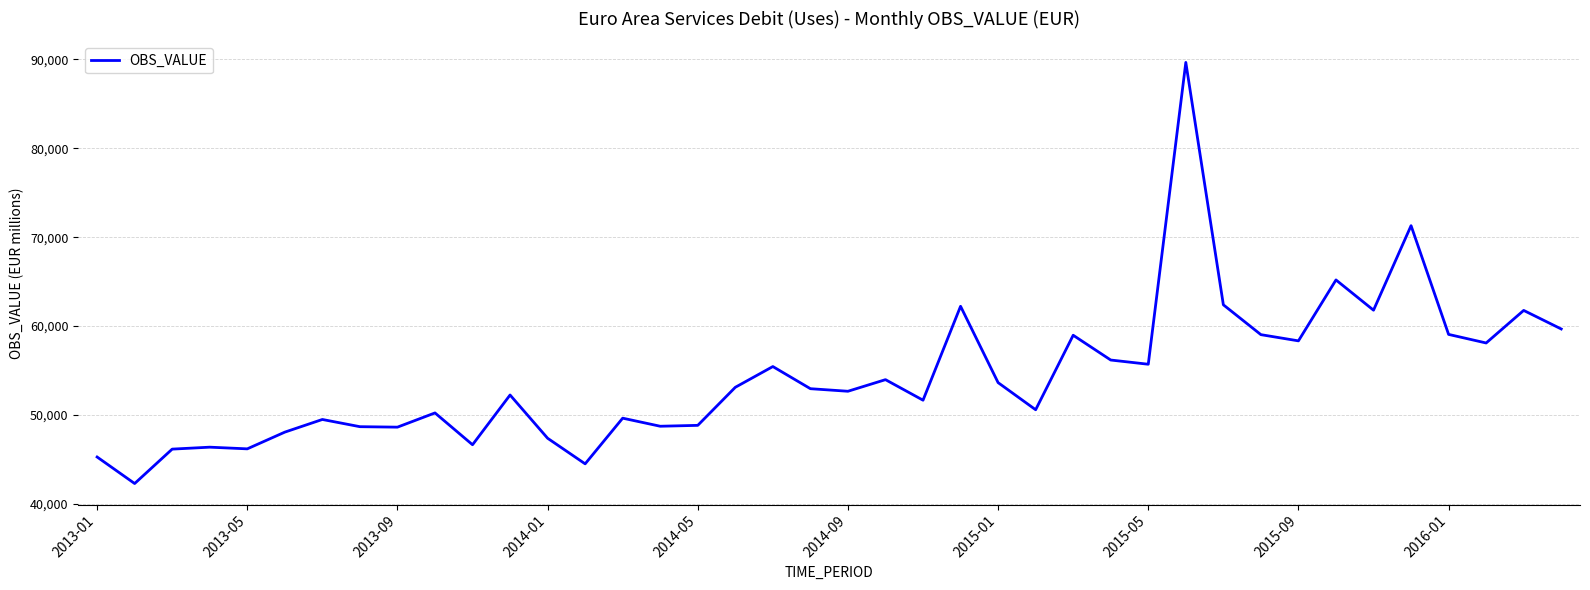

Count the number of categories in the chart.

40